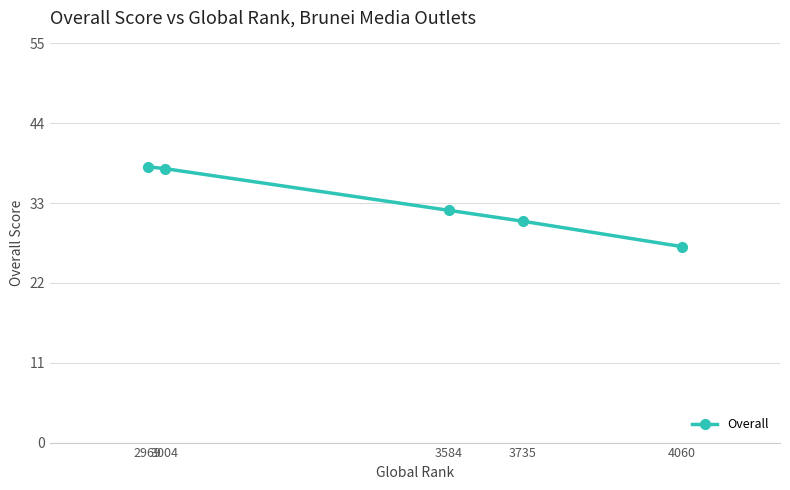

What is the greatest value displayed?

38.0